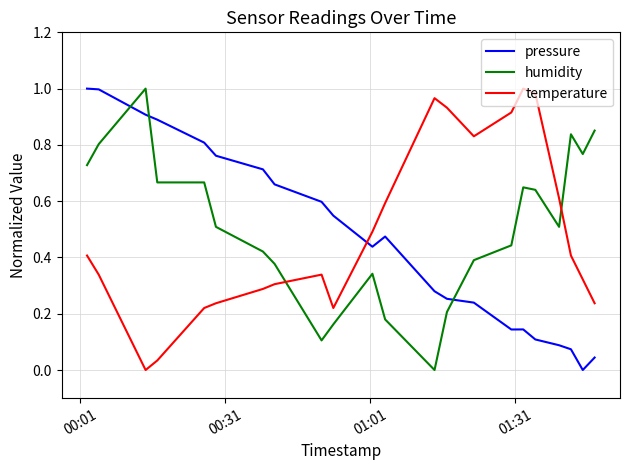

How many times do pressure and temperature cross each other?

1